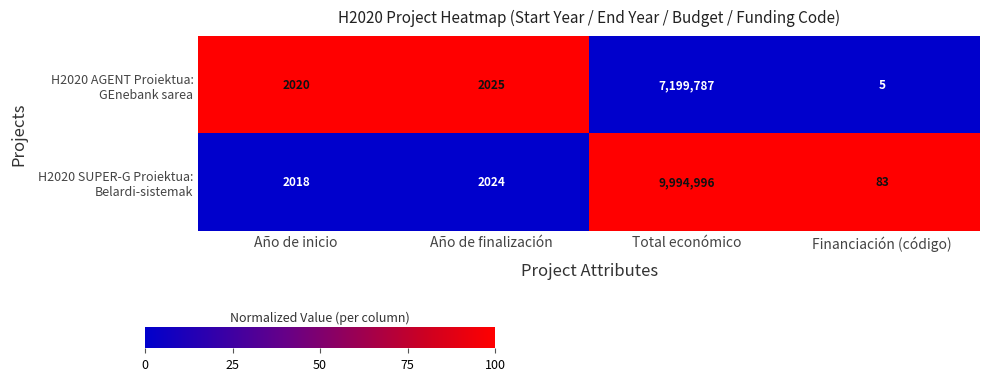

At which category is the sum across all series the highest?

Total económico